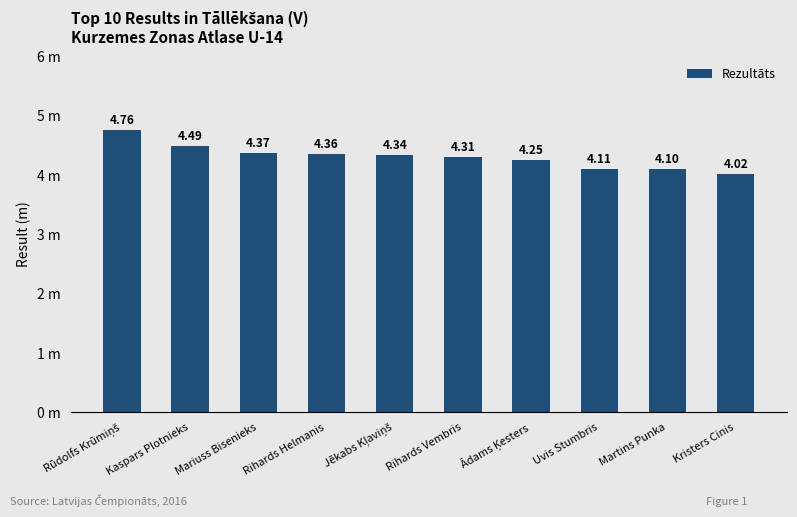

Does the chart contain any negative values?

No